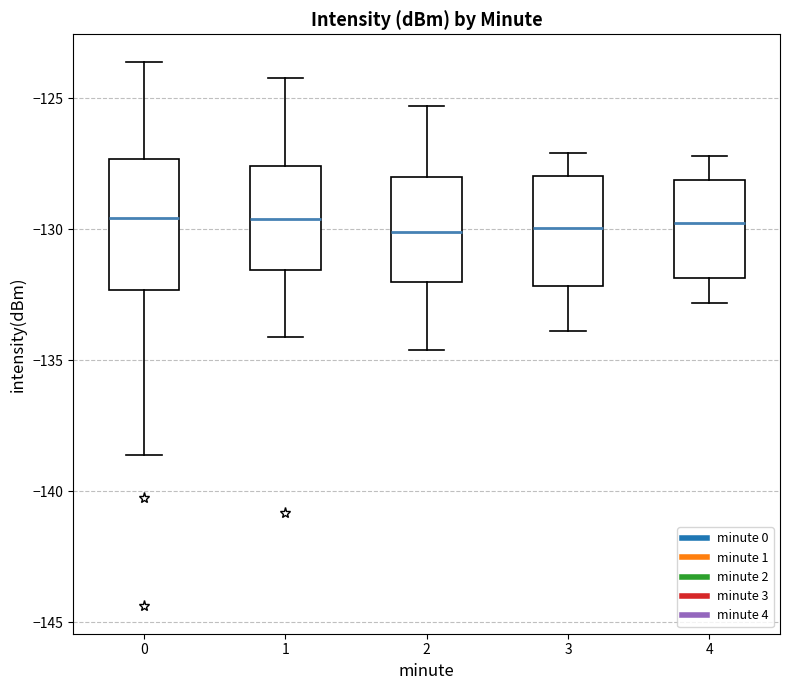

Where does the median line of the box at x = 3 sit on the y-axis? The values are not printed on the chart, so give them approximately, as read against the axis.

-130.0